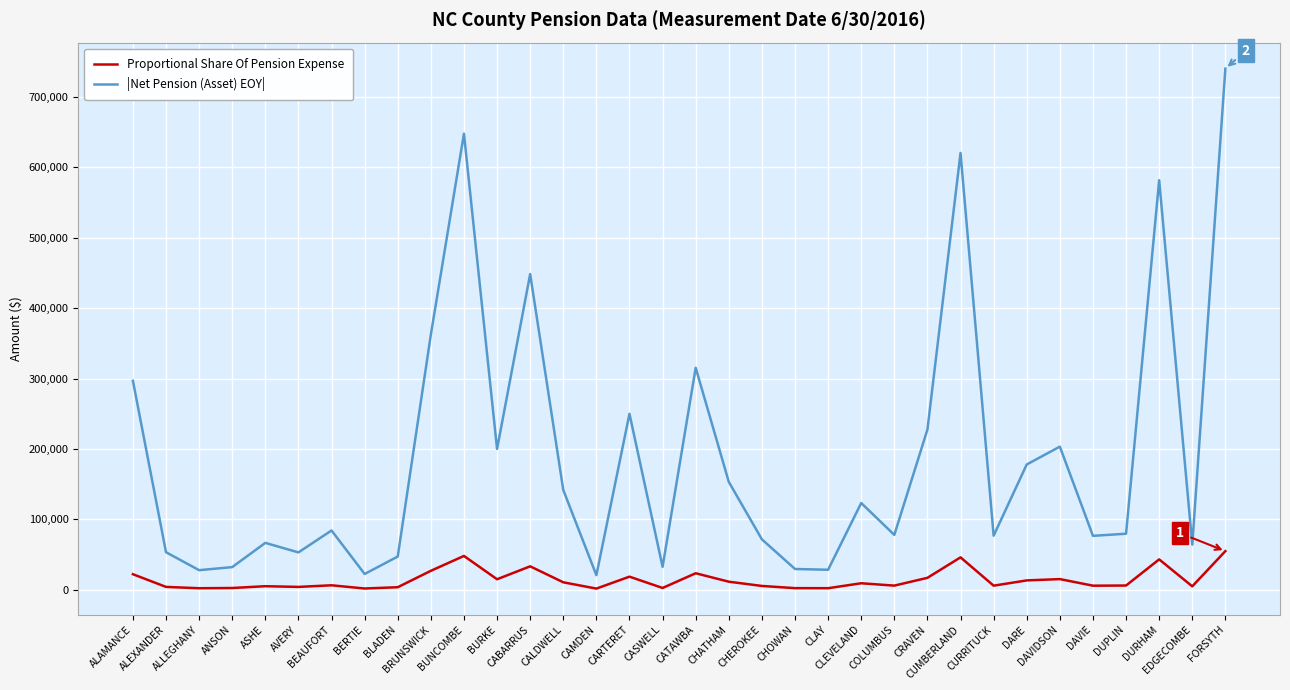

What position from the left is CHATHAM?

19